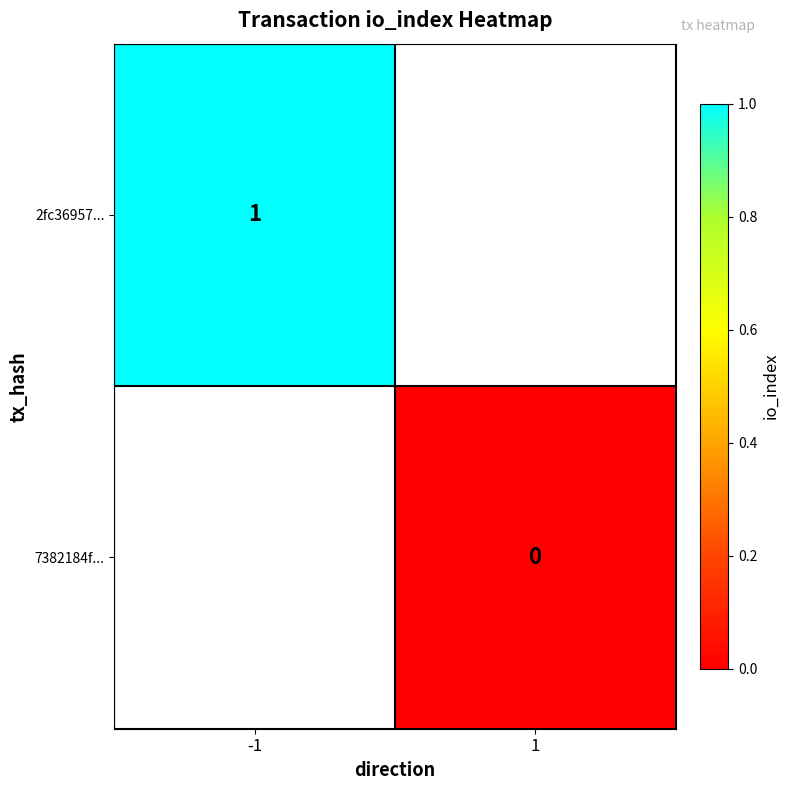

Is the value of 2fc36957... at -1 greater than the value of 7382184f... at 1?

Yes